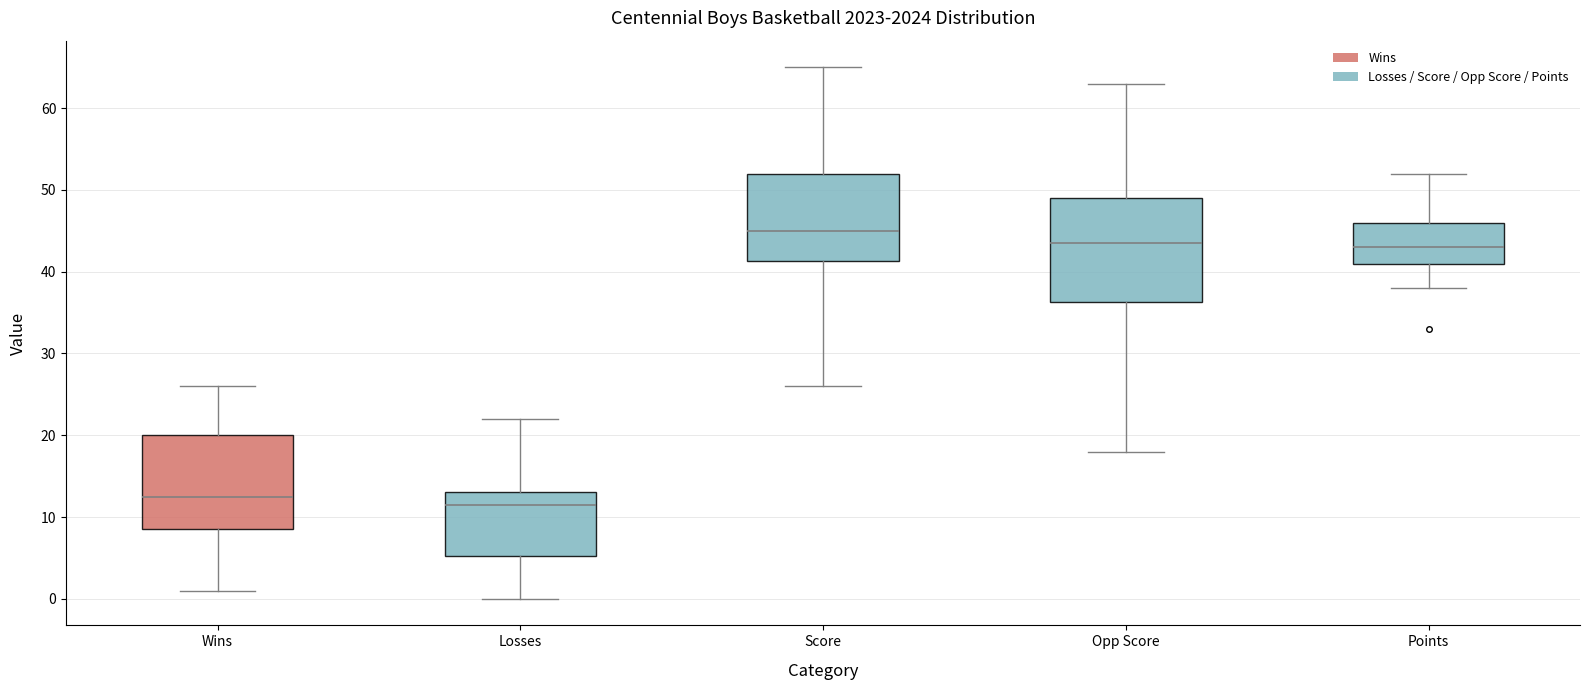

Which box's median line is the lowest?

Losses